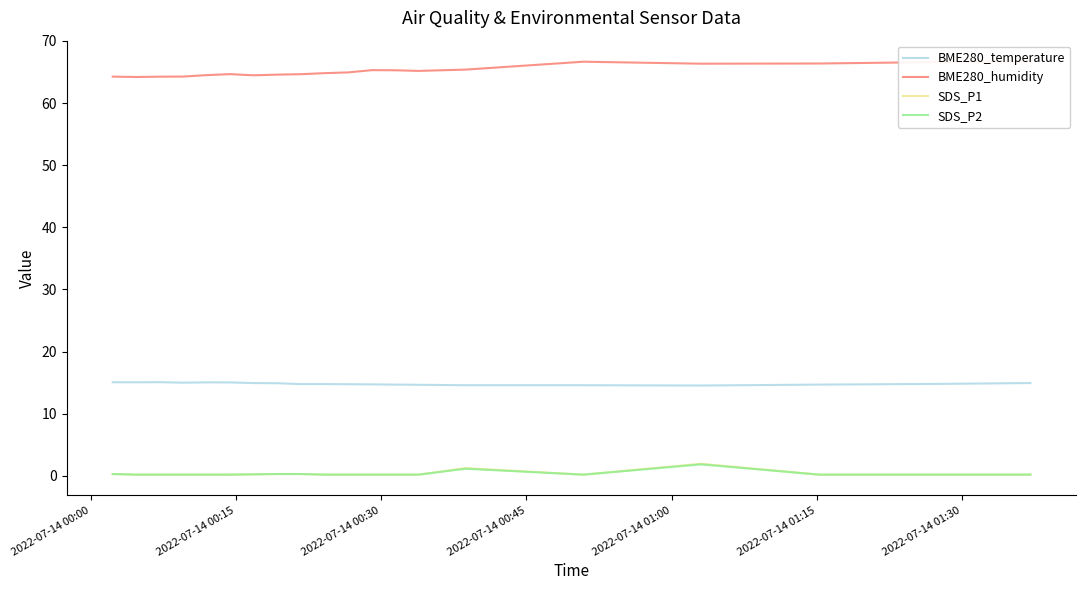

True or false: SDS_P1 has more than 0 interior local peaks.

True